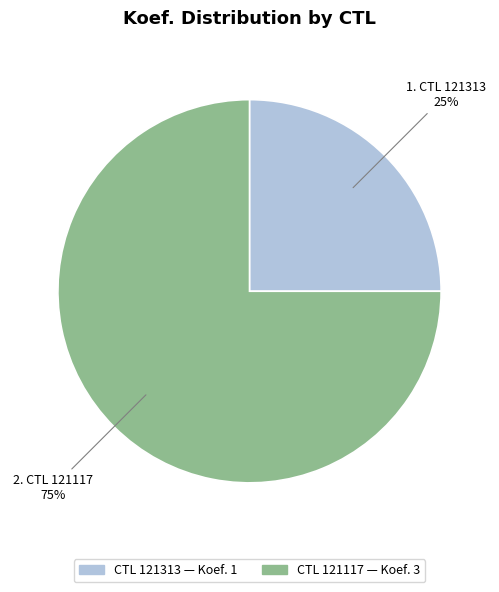

To the nearest percent, what is the difference between the largest and smallest slice percentages?

50%